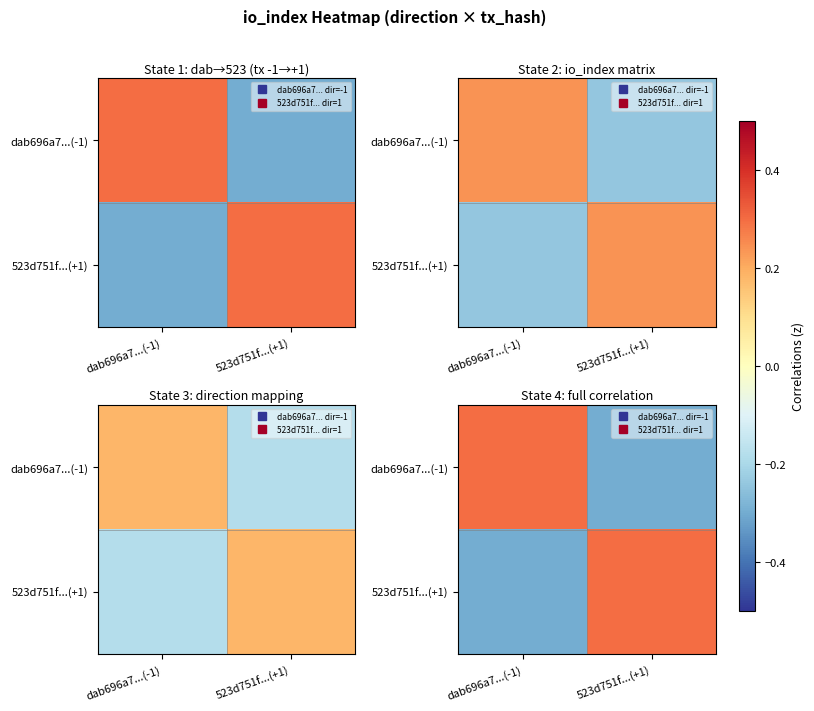

How many values in the dab696a7...(-1) series are below 0?

1